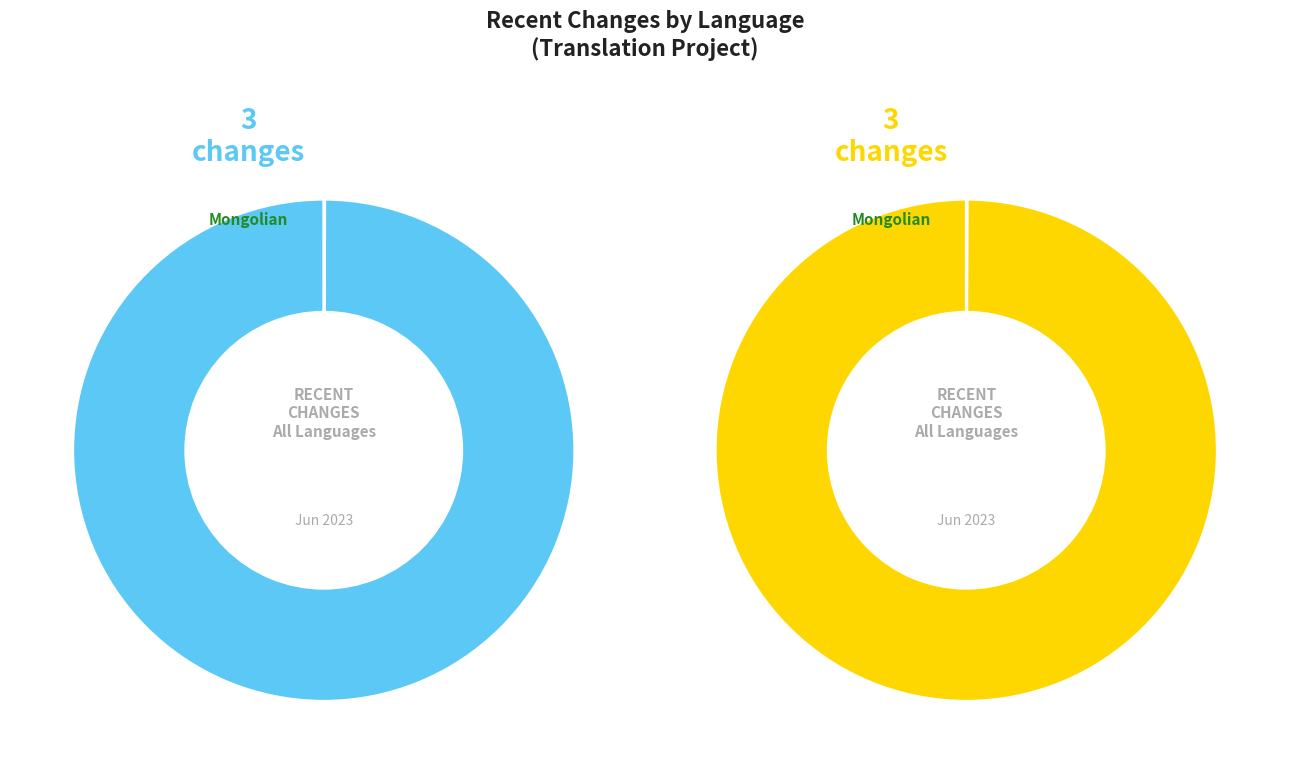

Does Mongolian represent more than half of the total?

Yes